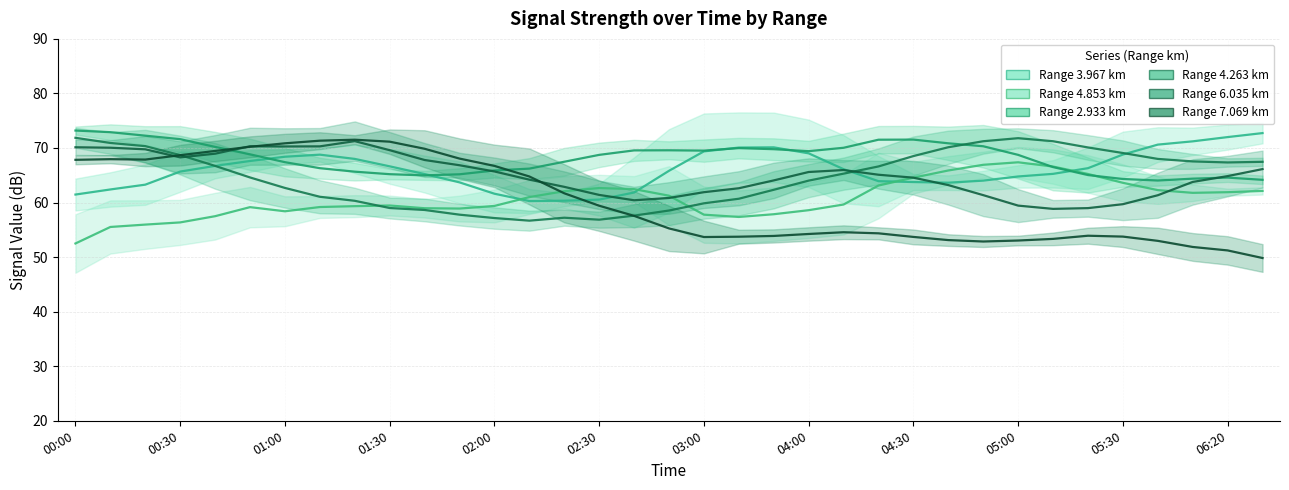

Does the chart display data point markers on the line(s)?

No